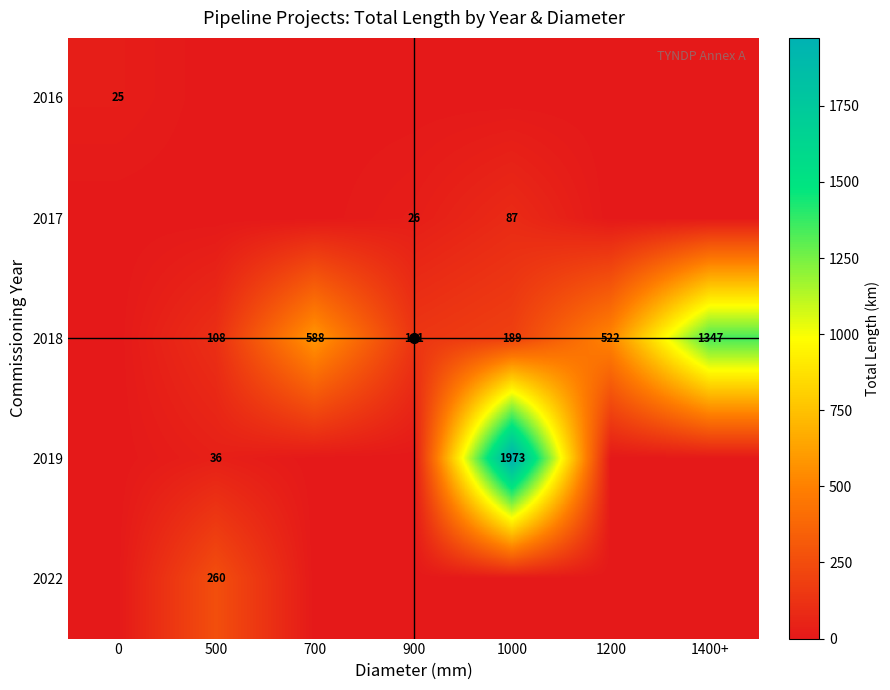

Between 1000 and 500, which is larger?

1000